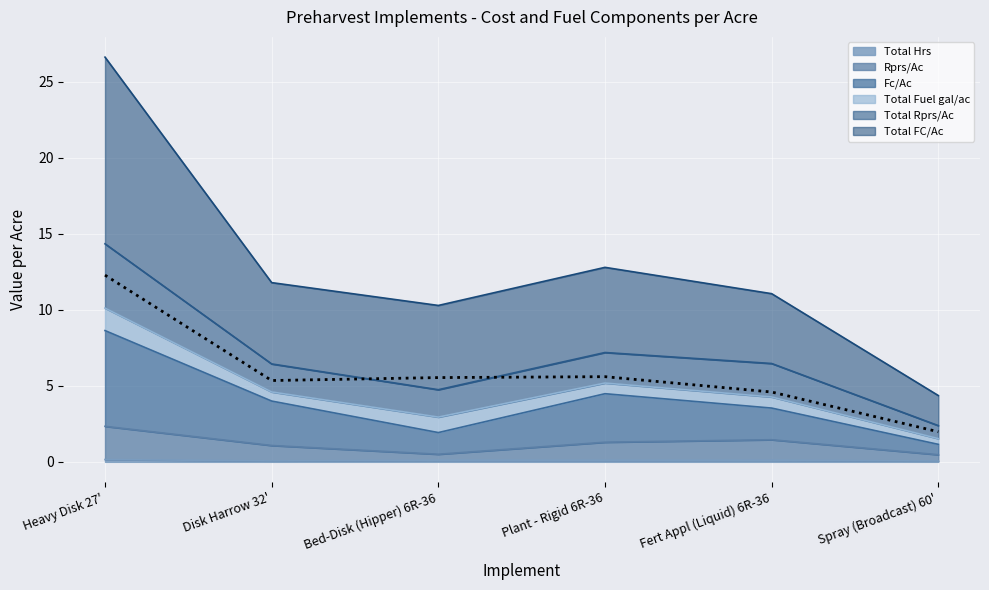

At how many categories does at least one series exceed 17?

1